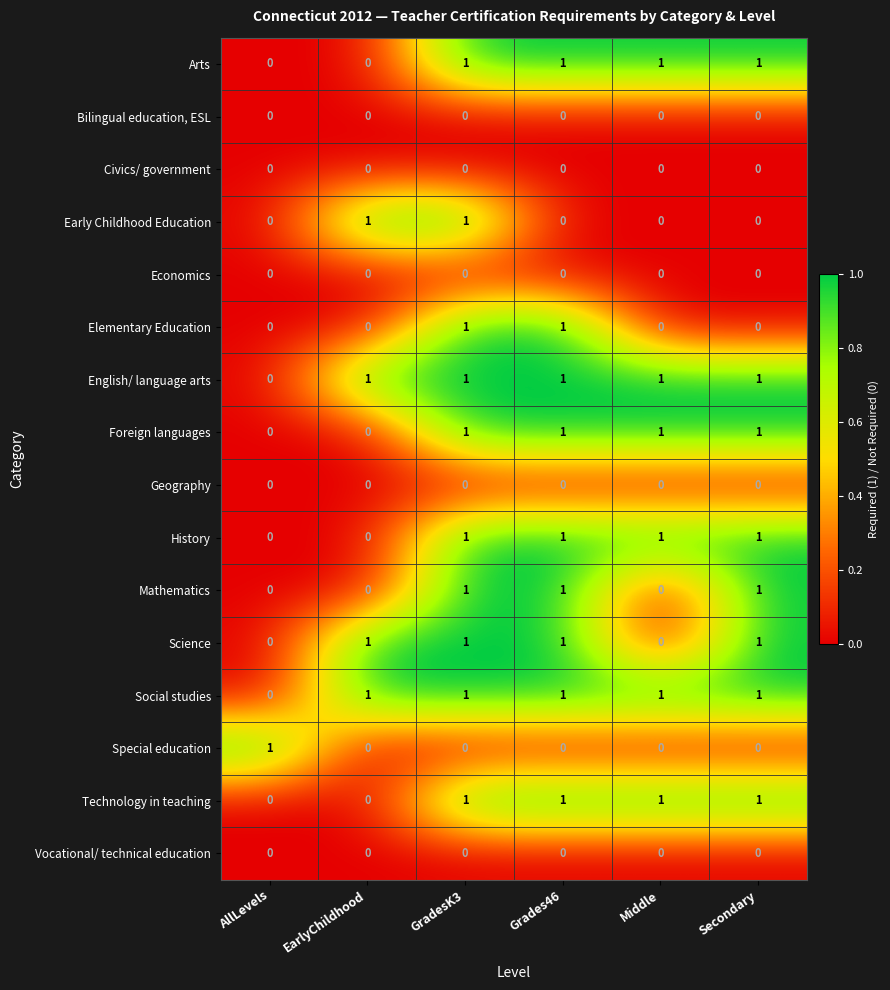

What is the sum of all Social studies values?

5